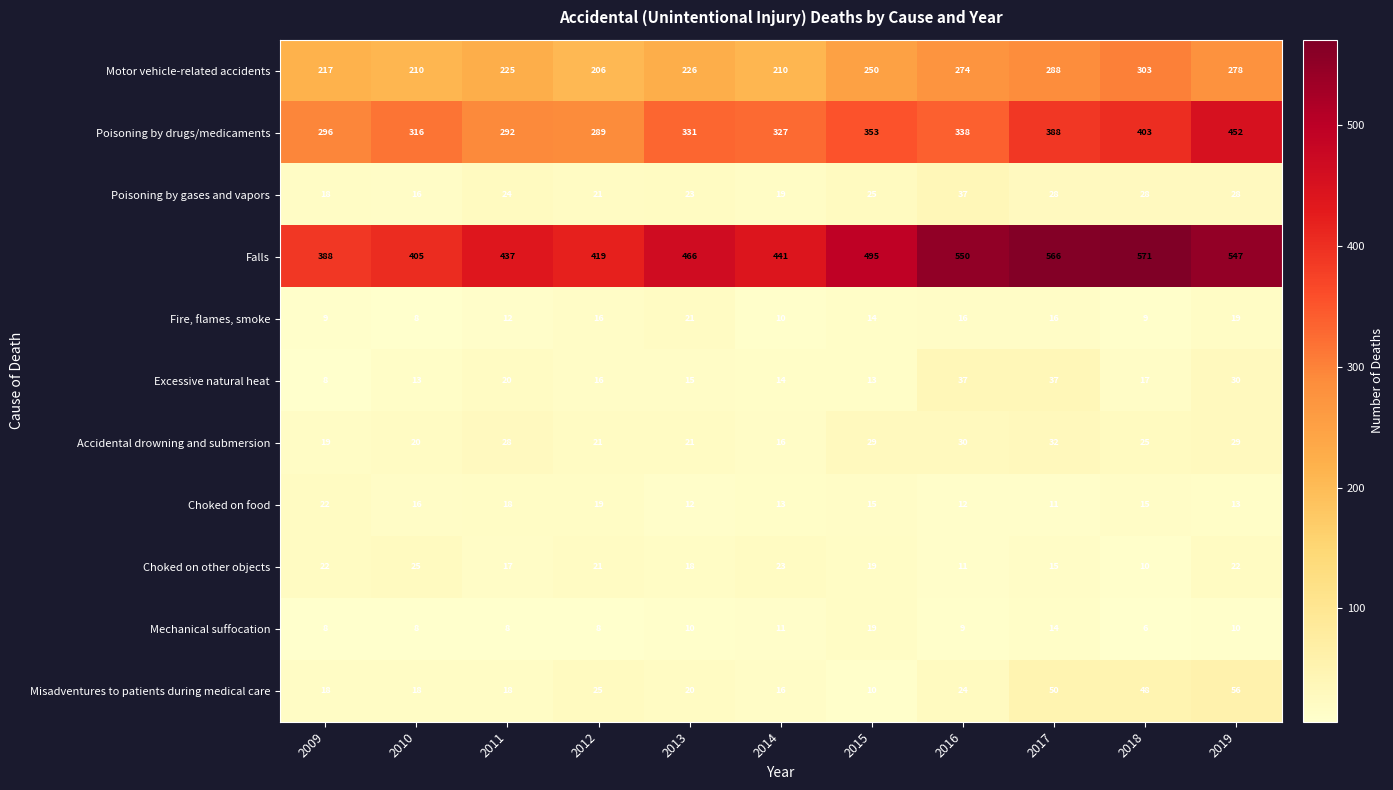

Which series has the widest spread of values?

Falls